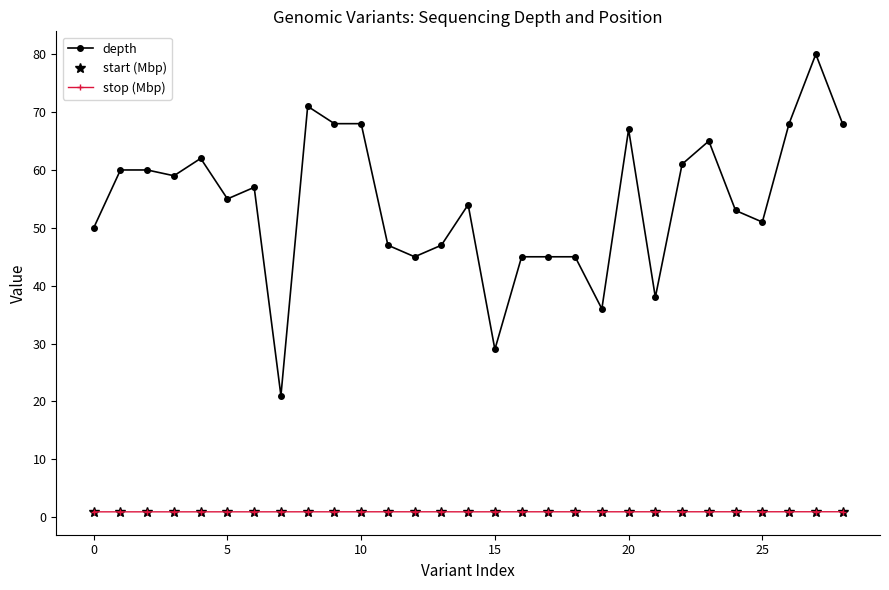

True or false: stop (Mbp) and depth cross at least once.

False